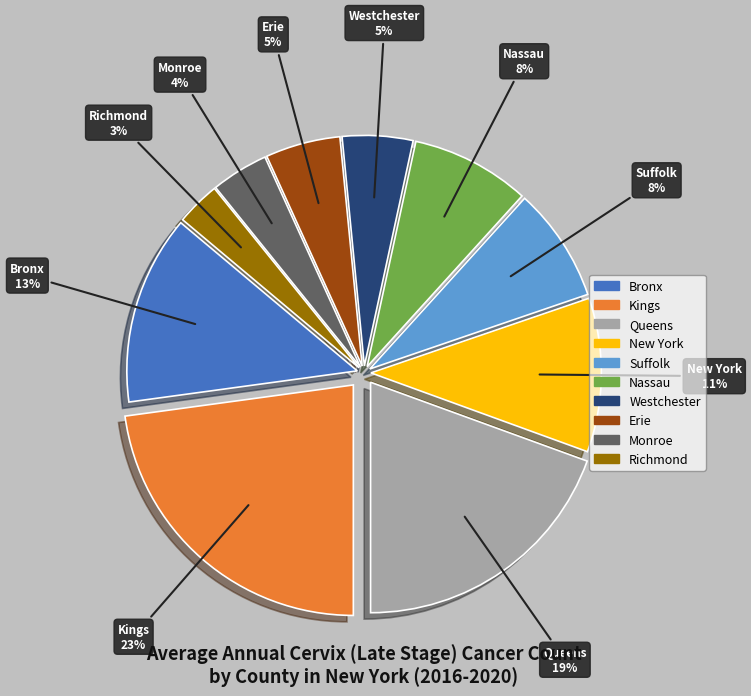

Is there a majority slice in this chart?

No